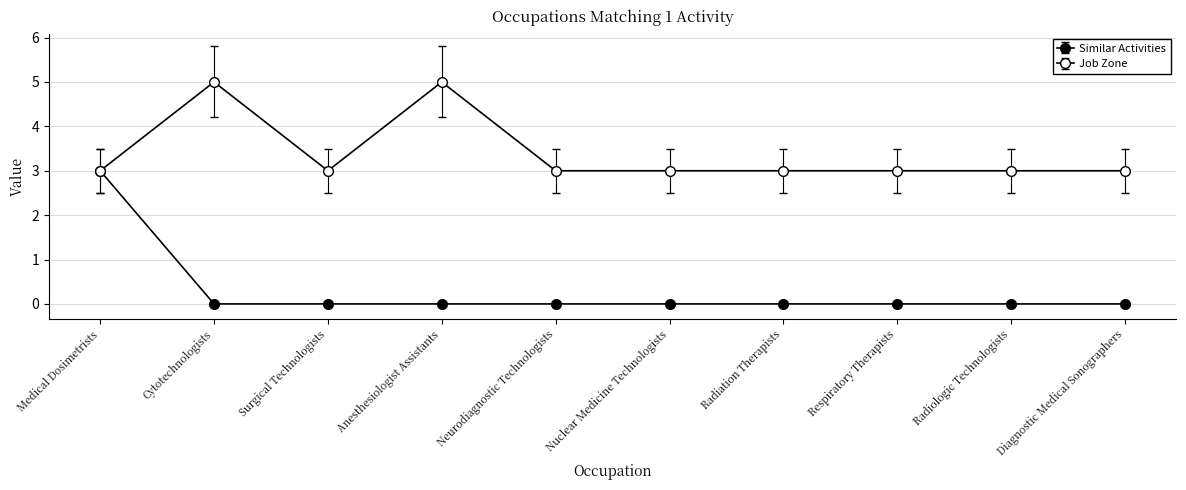

What is the approximate value of Job Zone at Radiologic Technologists?

3